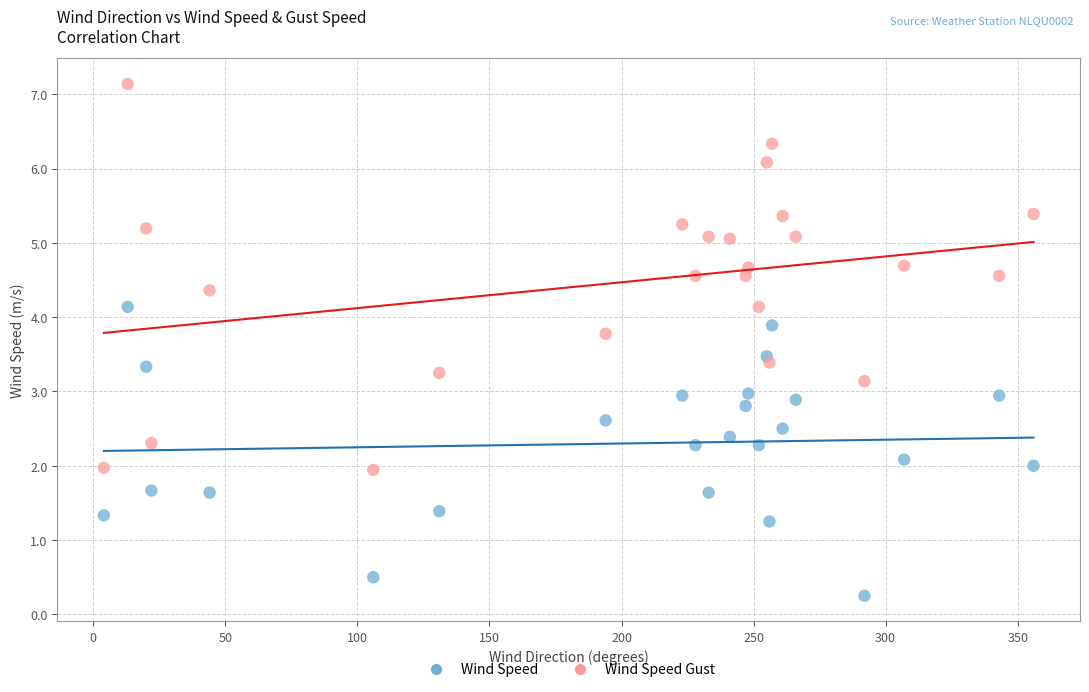

Which series contains the lowest Y value?

Wind Speed